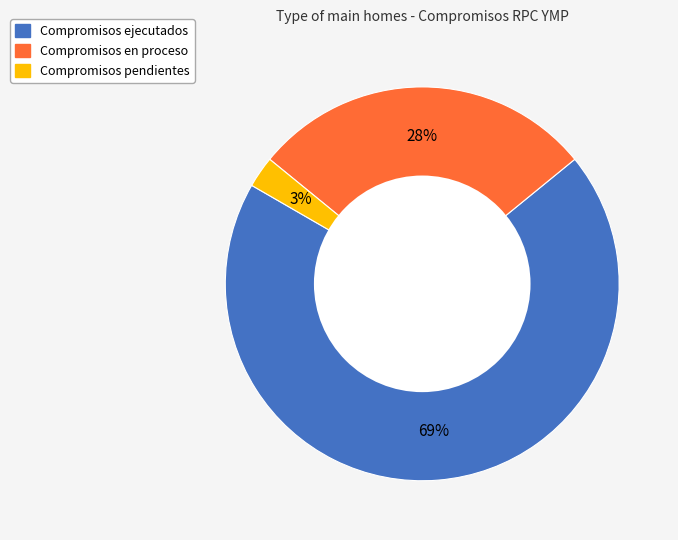

To the nearest percent, what is the average slice percentage?

33%